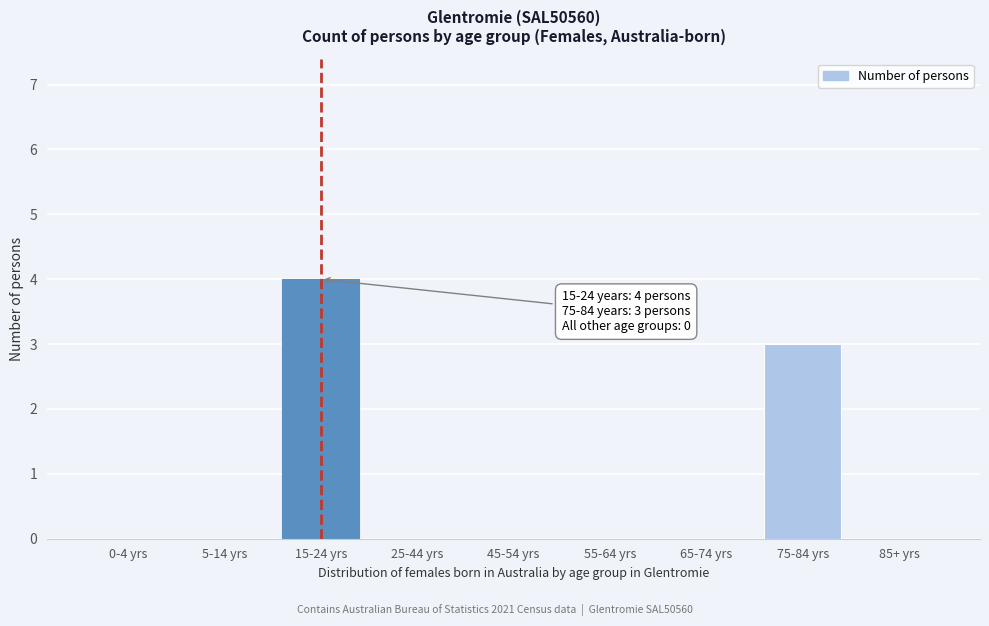

Reading left to right, extract all data points from this chart.

0-4 yrs=0	5-14 yrs=0	15-24 yrs=4	25-44 yrs=0	45-54 yrs=0	55-64 yrs=0	65-74 yrs=0	75-84 yrs=3	85+ yrs=0